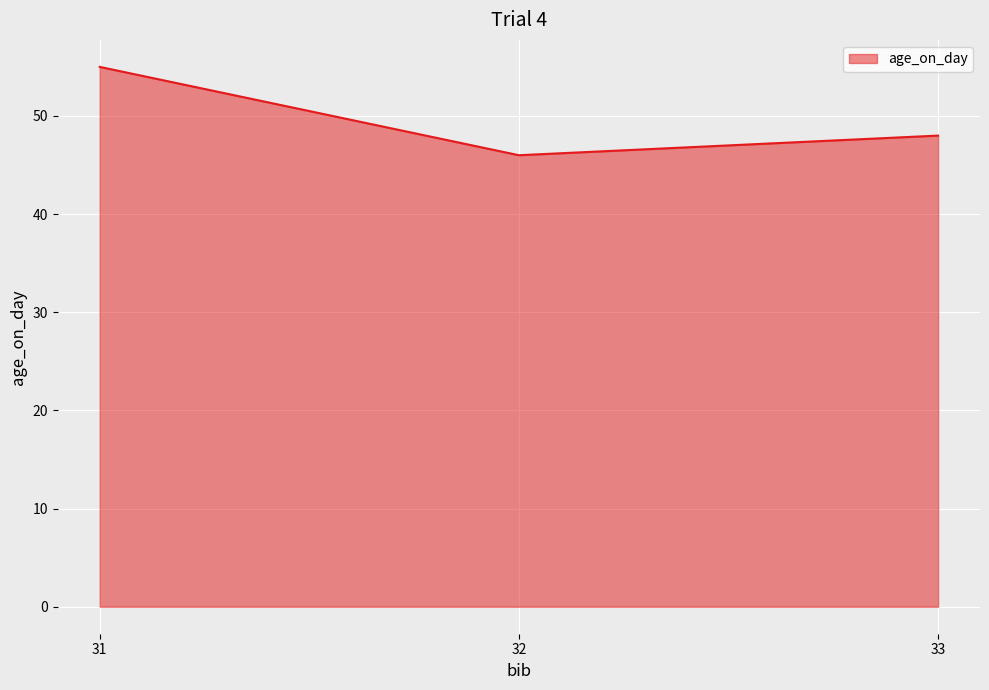

What value does the data have at 33?

48